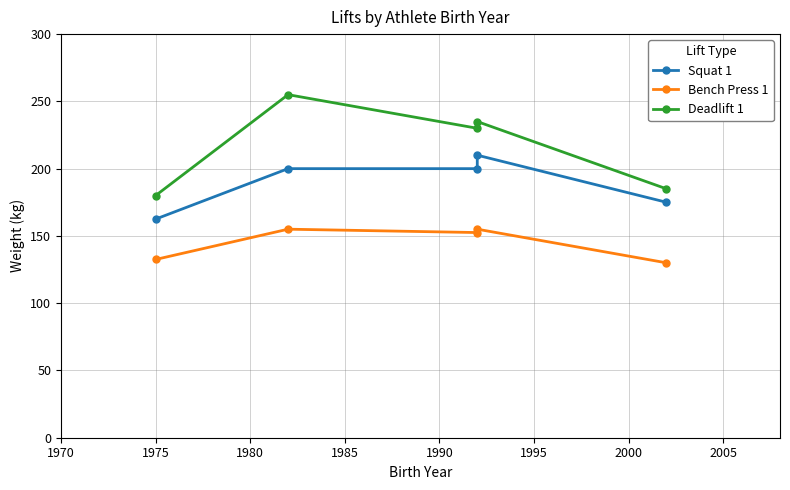

Reading right to left, extract all data points from this chart.

Squat 1: 175.0	210.0	200.0	200.0	162.5
Bench Press 1: 130.0	155.0	152.5	155.0	132.5
Deadlift 1: 185.0	235.0	230.0	255.0	180.0